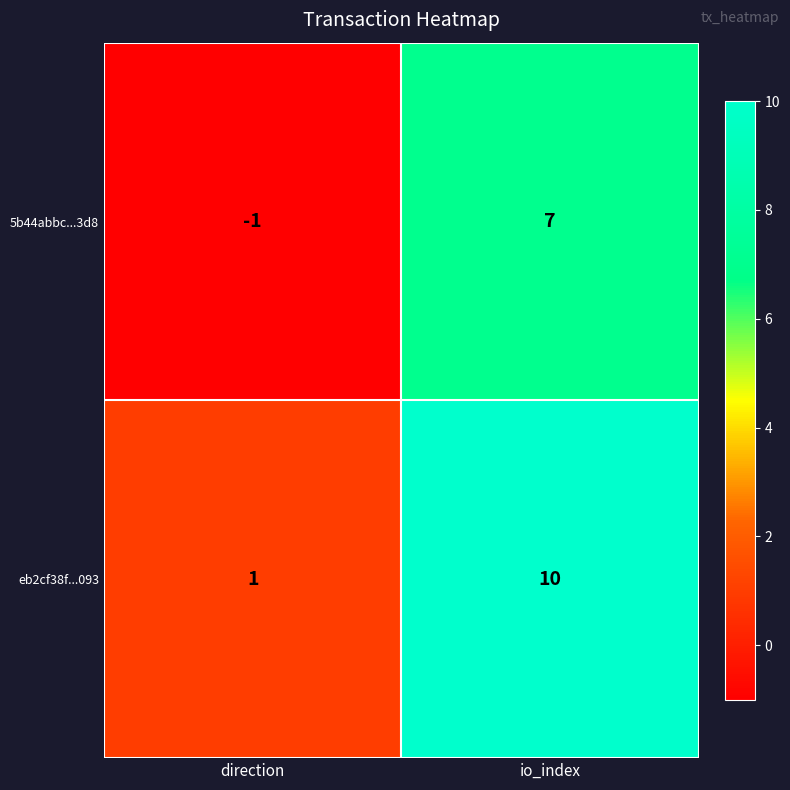

Reading left to right, transcribe all the data shown in this chart.

5b44abbc...3d8: direction=-1	io_index=7
eb2cf38f...093: direction=1	io_index=10